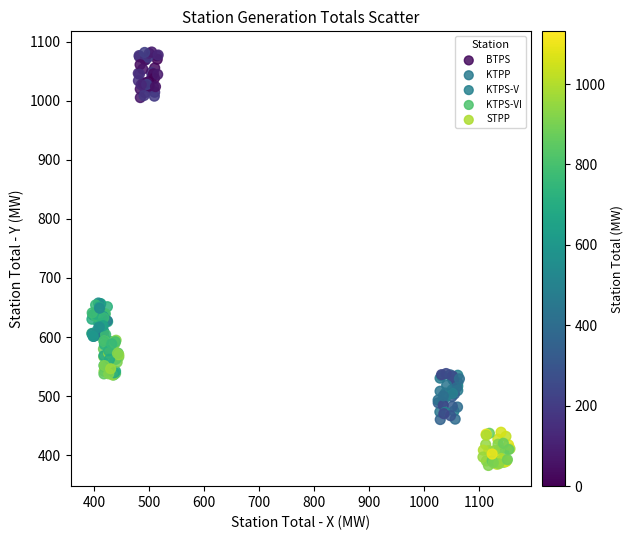

Which series contains the highest Y value?

BTPS